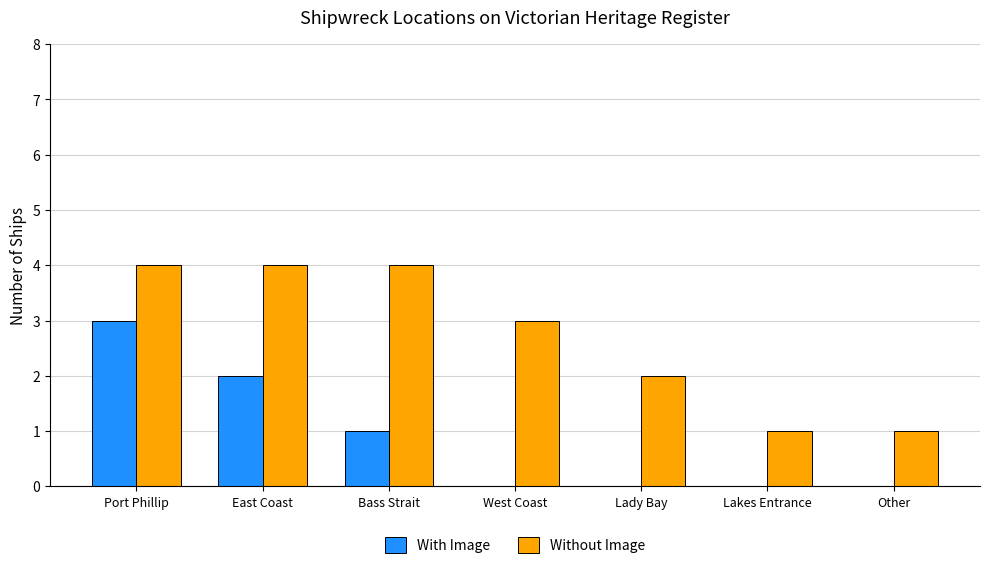

The With Image series shows 0 at Bass Strait. True or false?

False